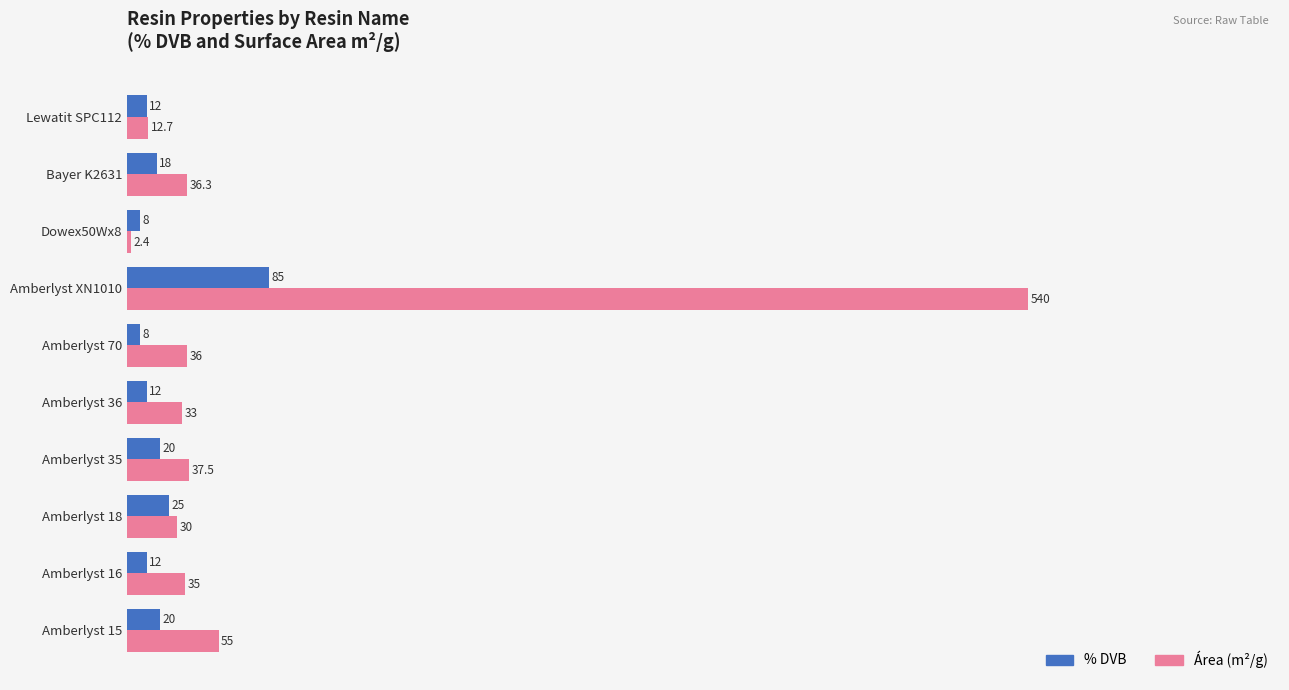

What is the sum of all Área (m²/g) values?

817.9